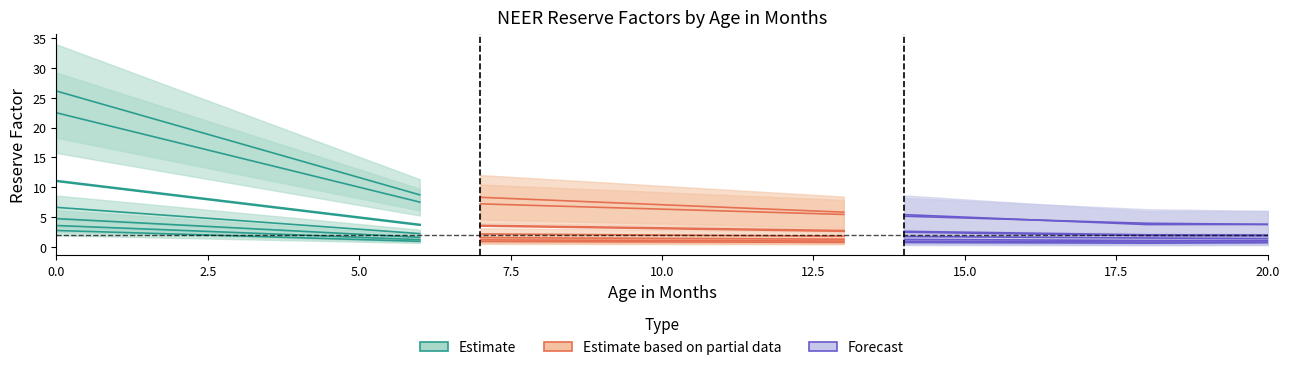

True or false: Estimate based on partial data and Forecast intersect in this chart.

False